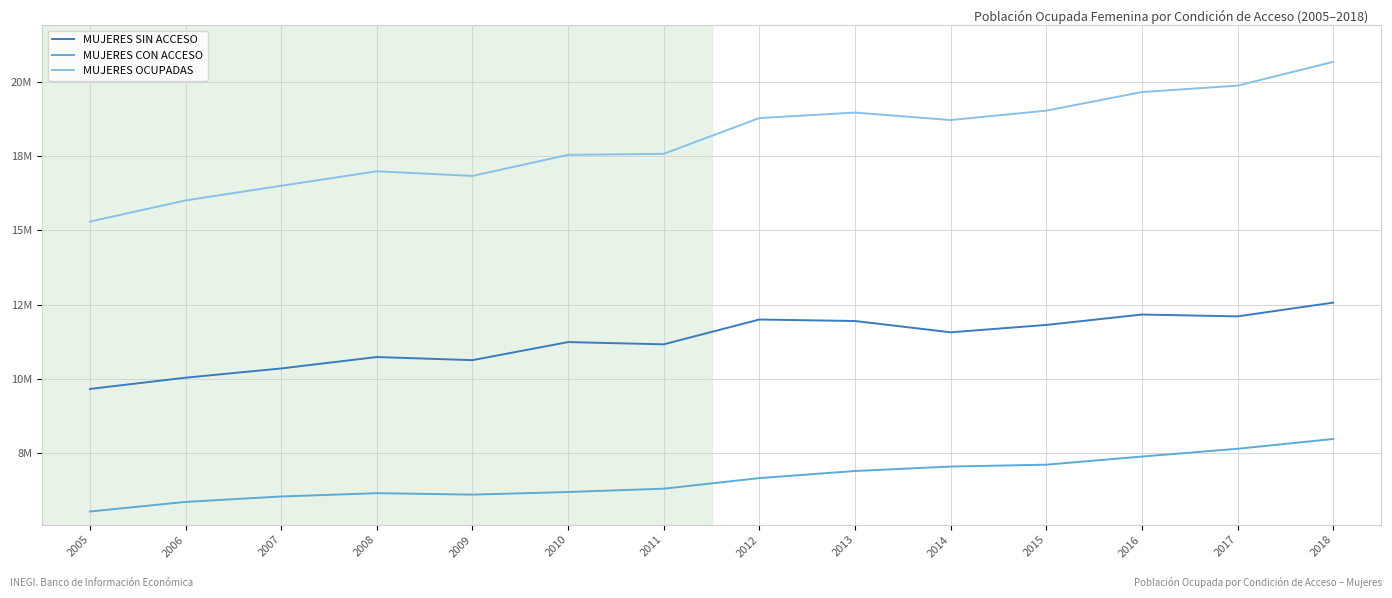

What is the spread (max minus min) of values at 2014?

11650582